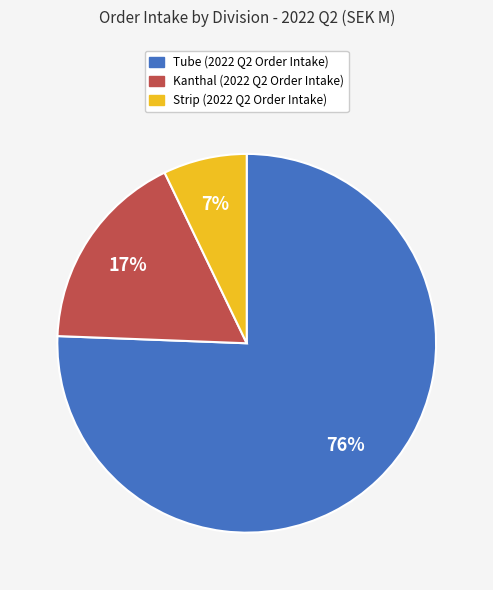

Is there a majority slice in this chart?

Yes